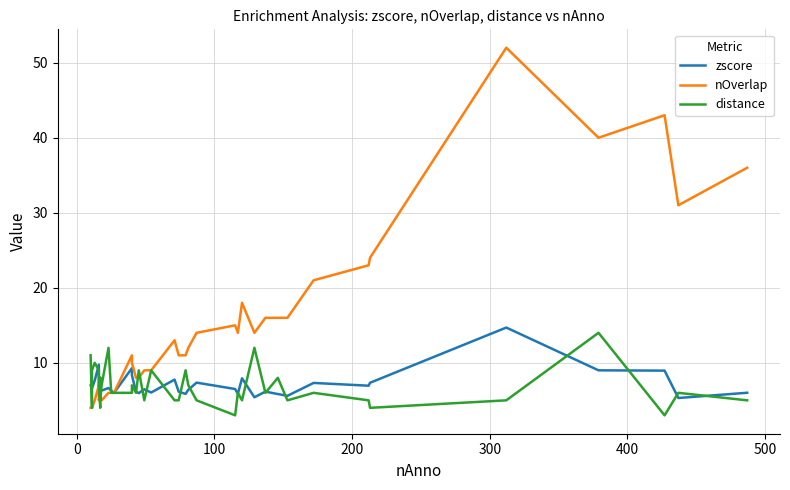

How many times do zscore and nOverlap cross each other?

1